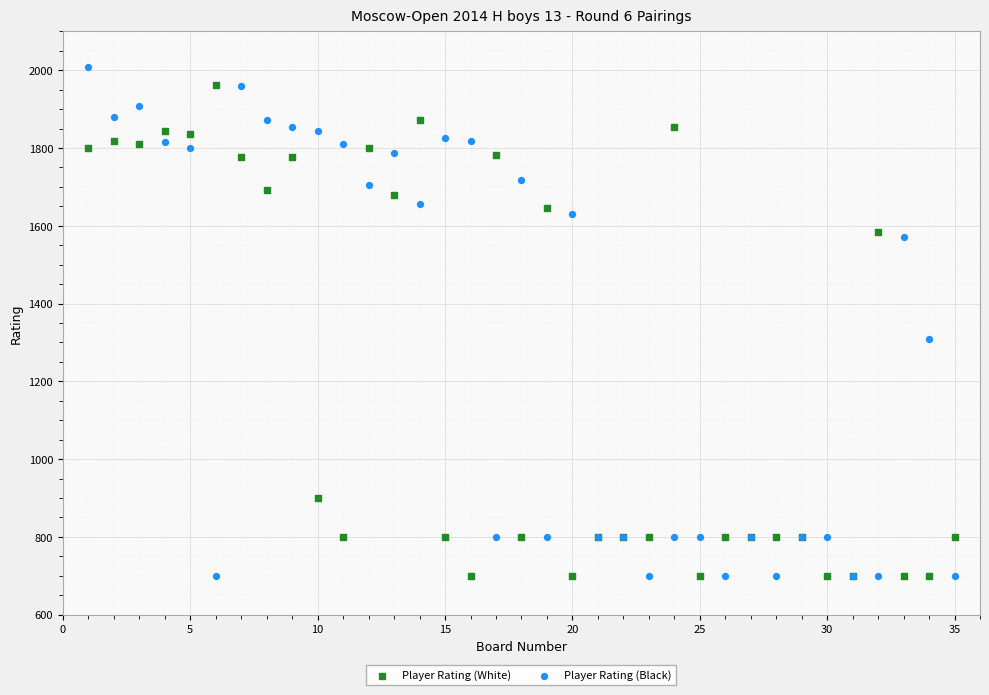

What is the X range (max minus min) for the scatter plot?

34